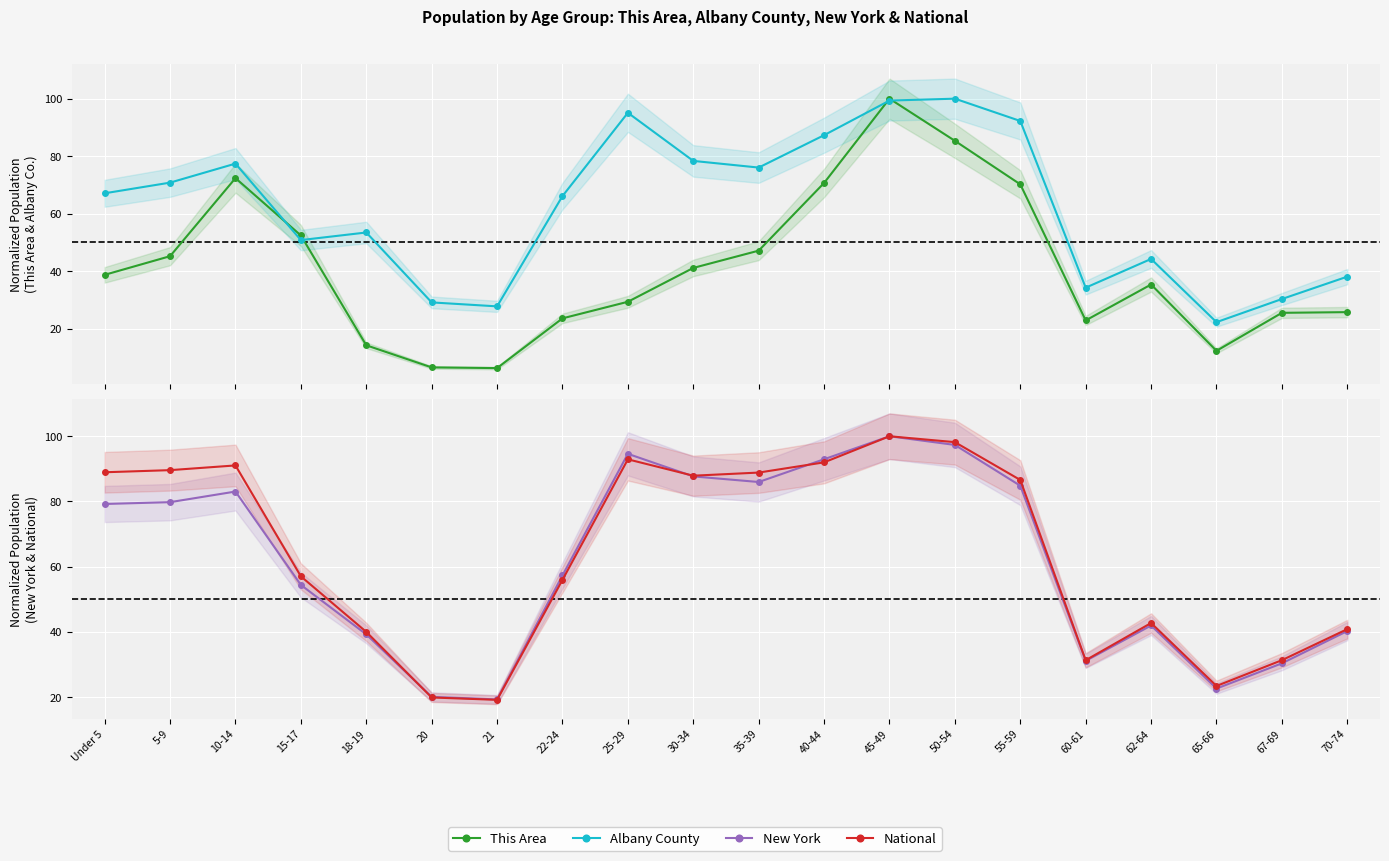

Between 35-39 and 62-64, which series saw the biggest shift?

National